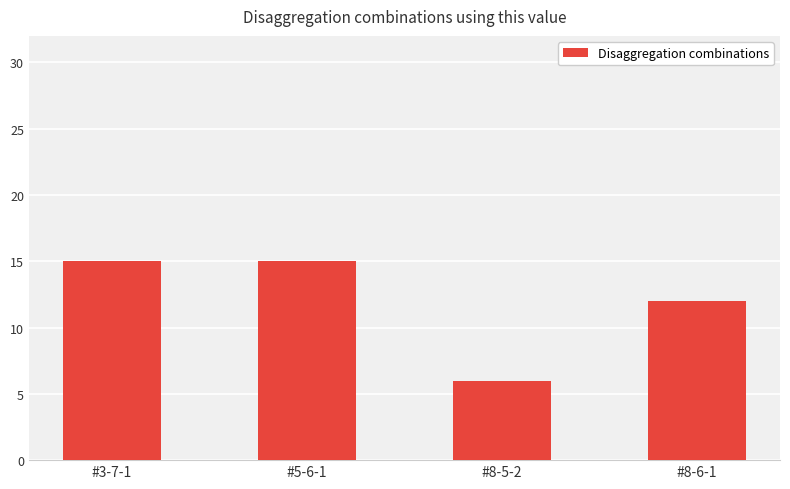

At which label is the value closest to 10?

#8-6-1